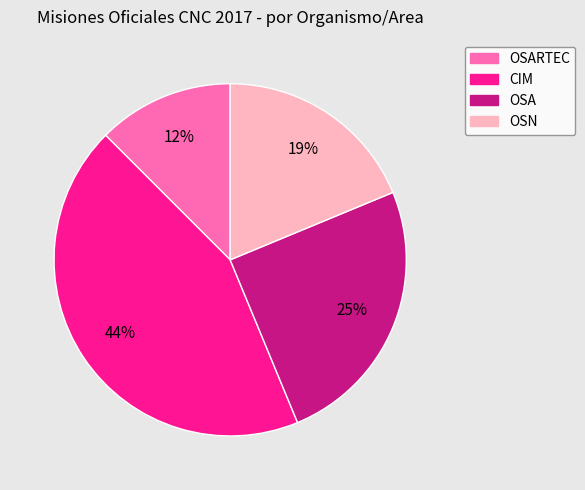

To the nearest percent, what percentage of the pie is OSA?

25%